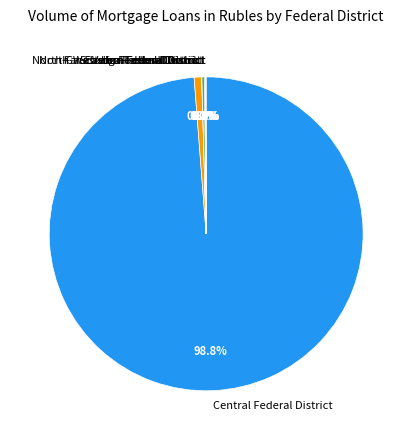

Does any single category account for the majority?

Yes